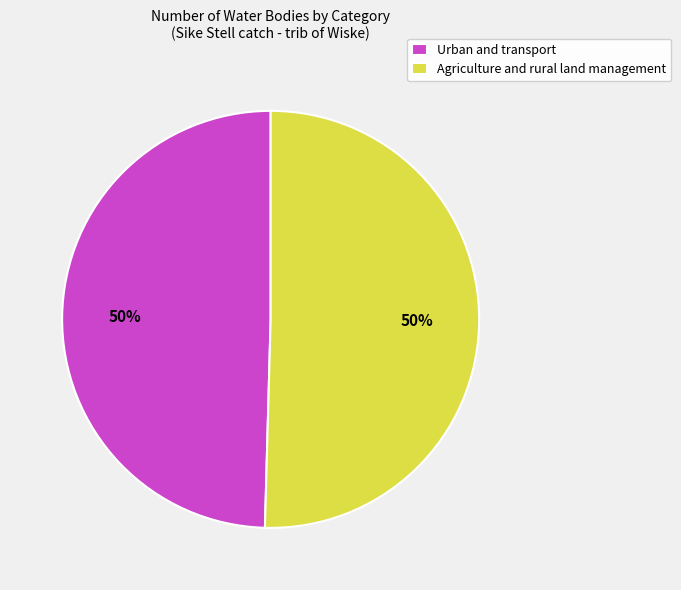

What is the ratio of the value at Agriculture and rural land management to the value at Urban and transport?

1.0